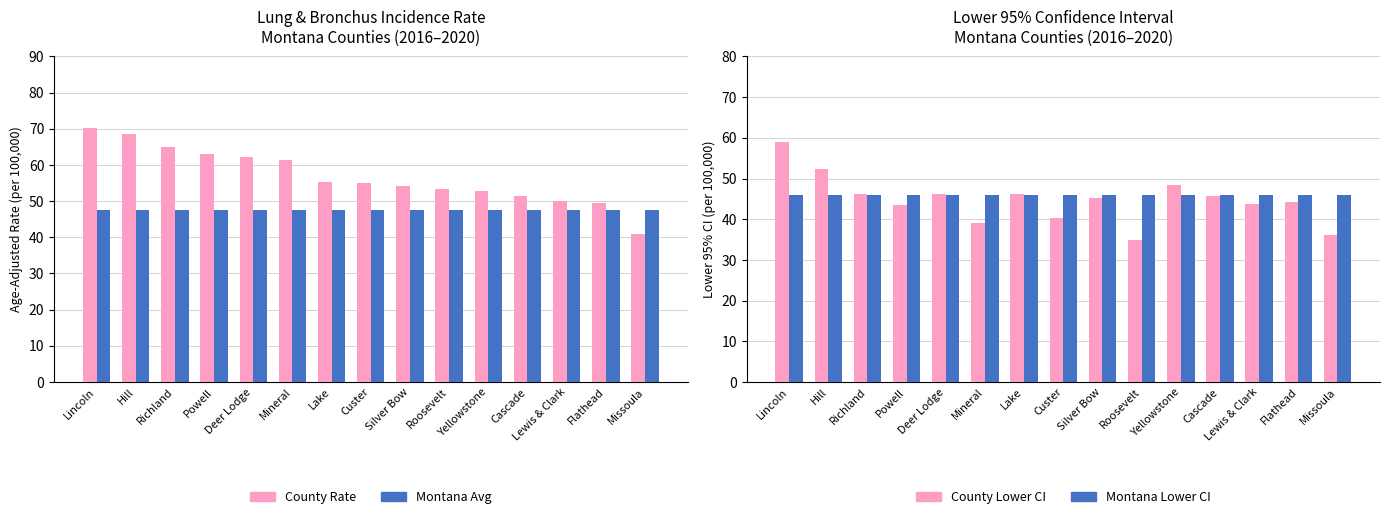

What is the average value of the Montana Lower CI (45.9) series?

45.9